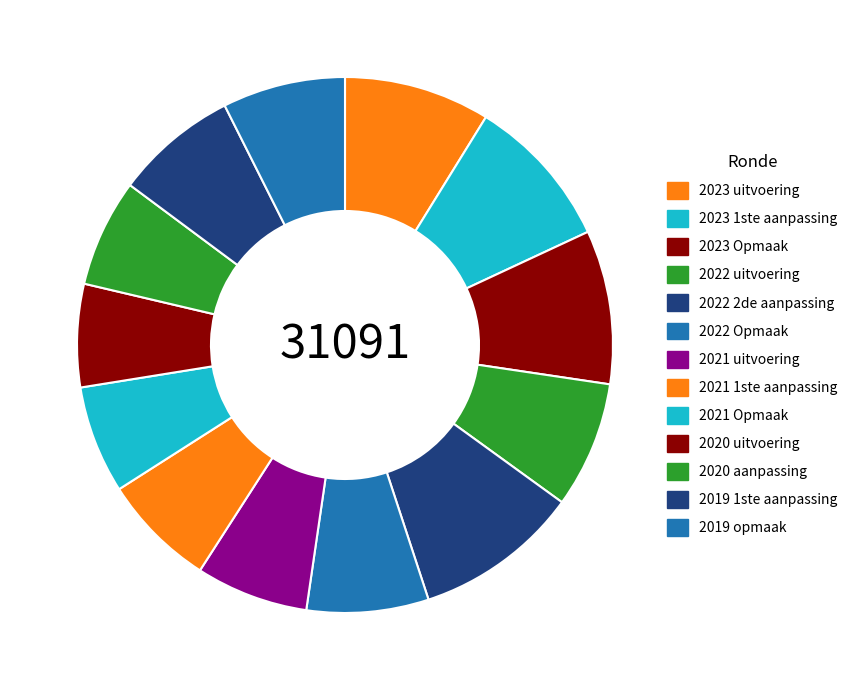

Between 2021 Opmaak and 2023 Opmaak, which is larger?

2023 Opmaak